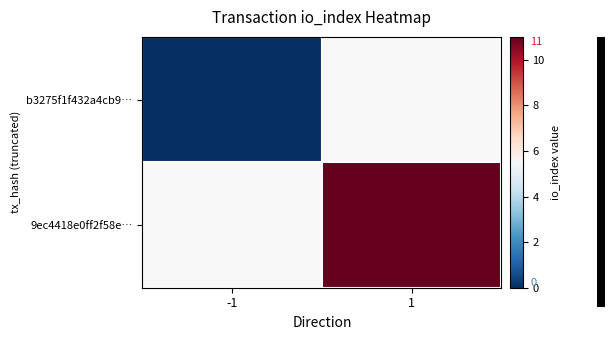

Rank the series by their maximum value, from lowest to highest.

b3275f1f432a4cb9…, 9ec4418e0ff2f58e…